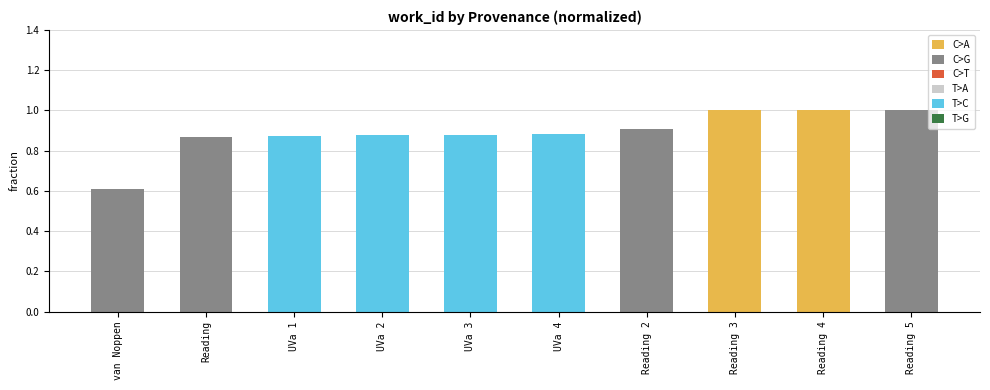

What is the label of the 6th bar from the left?

UVa 4